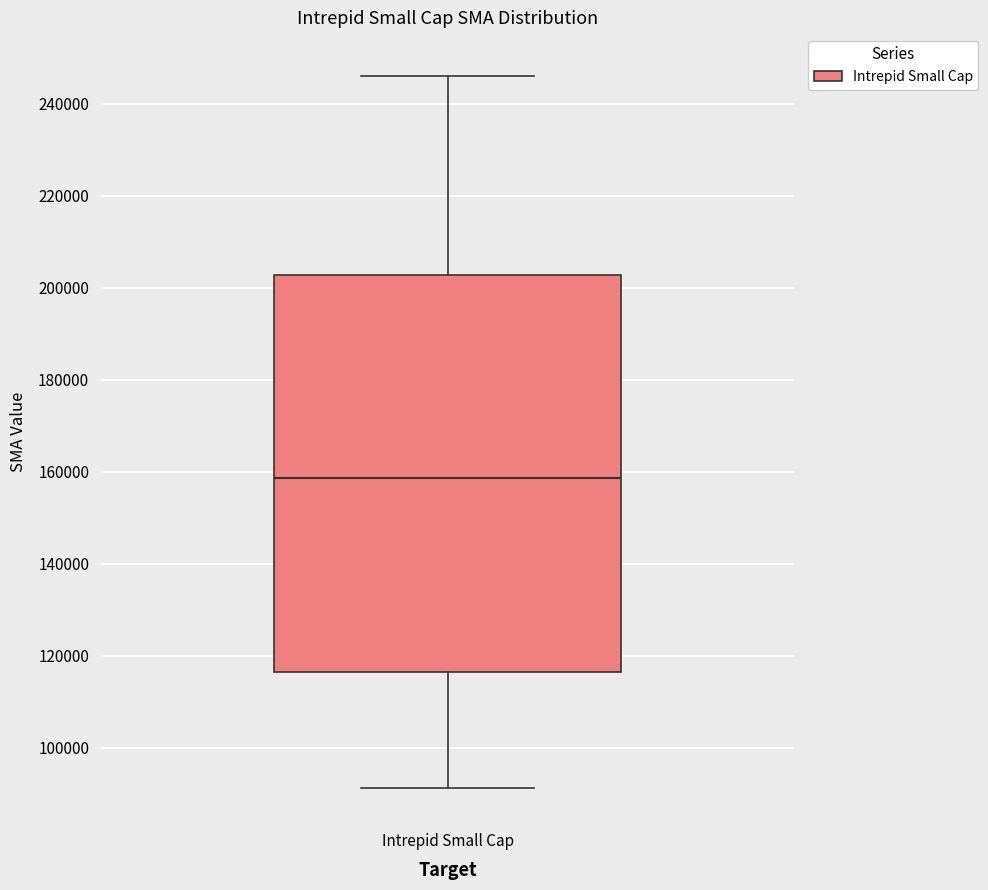

Transcribe this box plot: give where the median line is, the range the box spans, and where the two whiskers end, as read against the y-axis. The values are not printed on the chart, so give them approximately, as read against the axis.

median 158000, box 116000 to 202000, whiskers 92000 to 246000